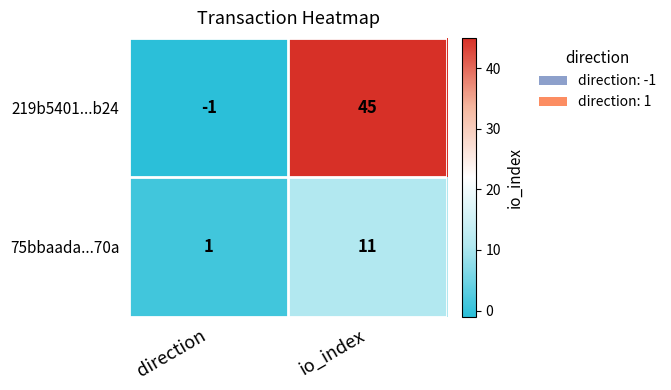

True or false: 219b5401...b24 has a value of -2 at direction.

False